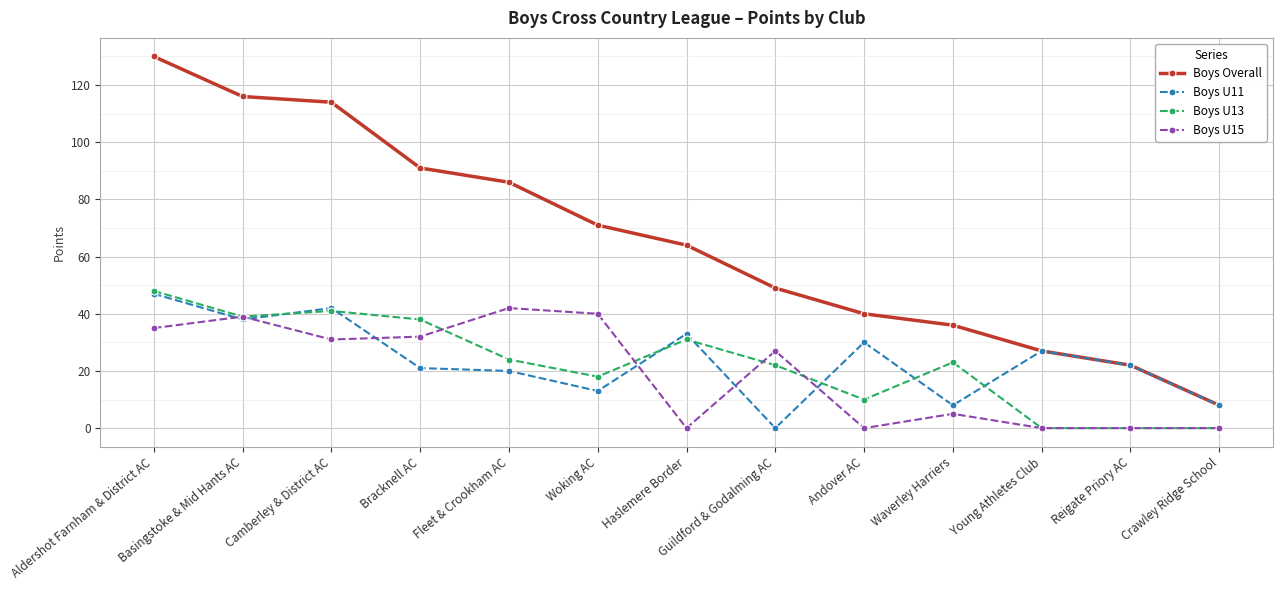

The Boys U11 series shows 27 at Young Athletes Club. True or false?

True